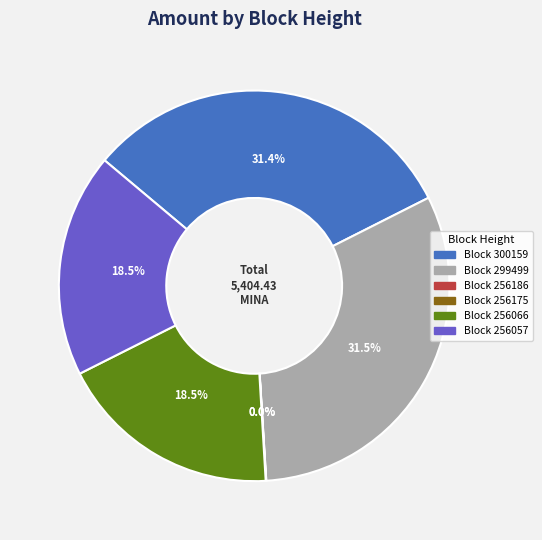

Approximately how many times larger is the value at Block 300159 compared to Block 256057?

1.7